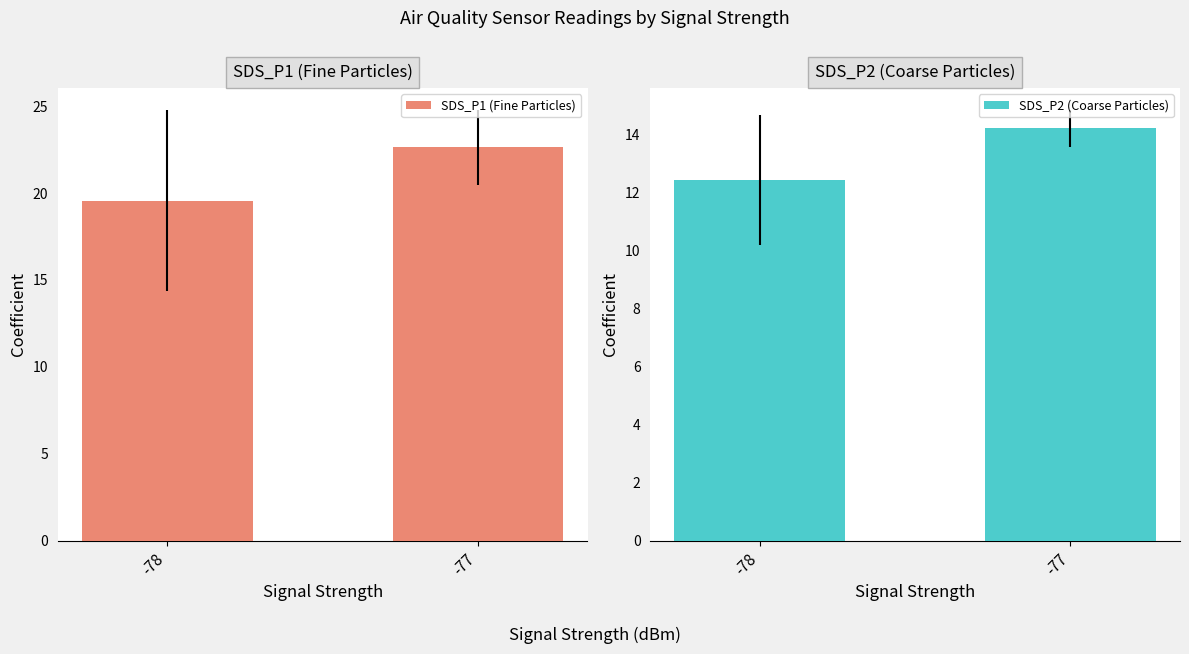

Rank the series at -78 from highest to lowest value.

SDS_P1 (Fine Particles), SDS_P2 (Coarse Particles)